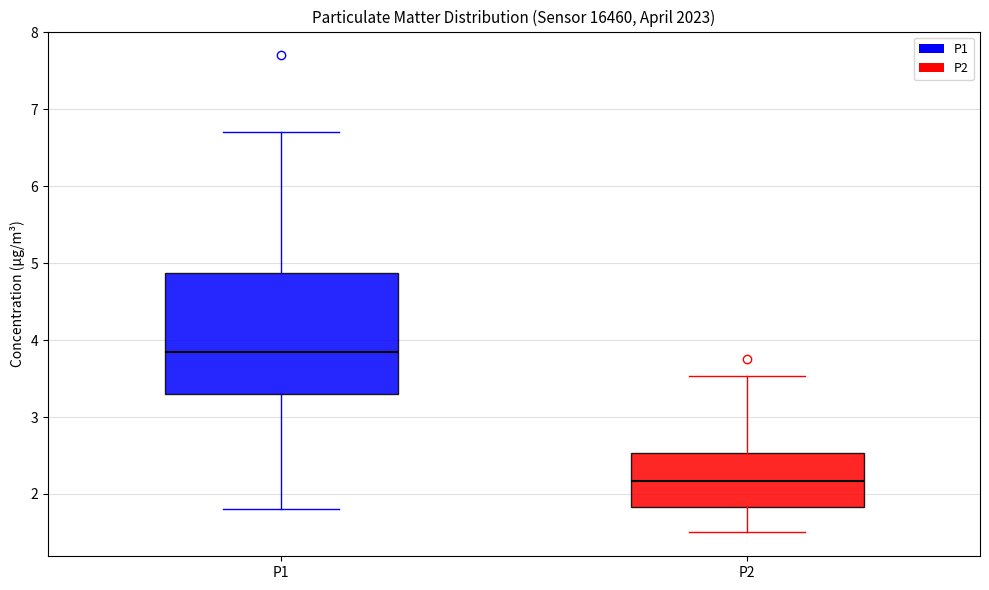

Which box has the lowest median line?

P2